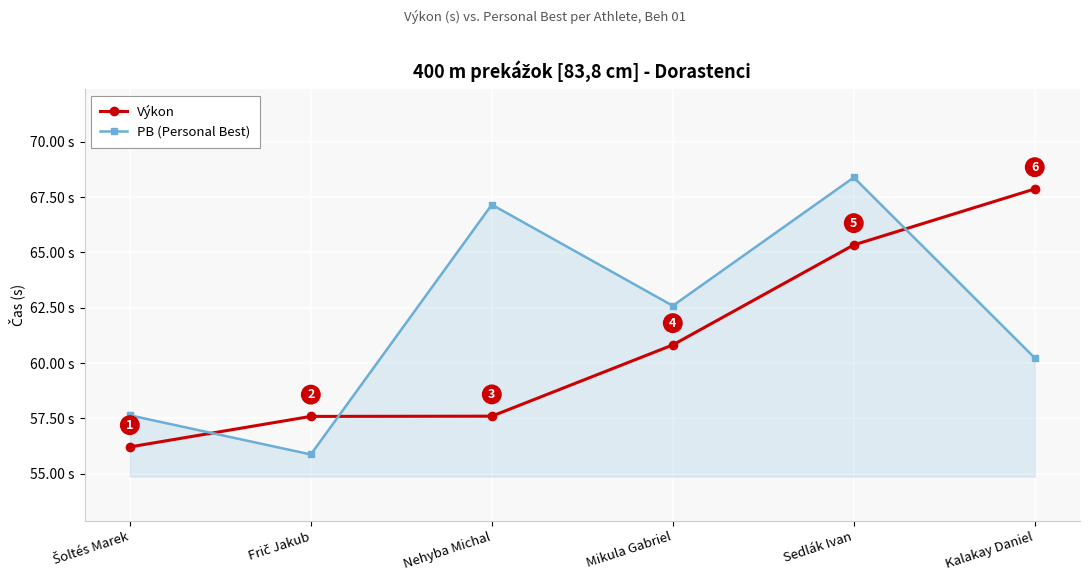

What are all the series names shown in the legend?

Výkon, PB (Personal Best)